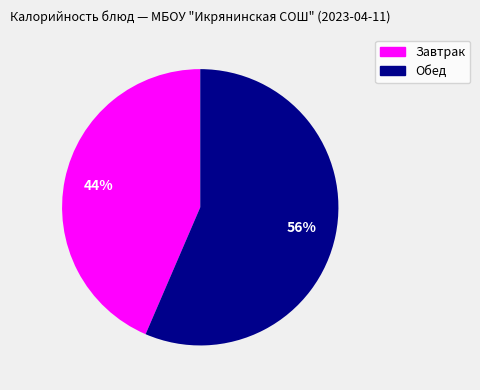

Does any single category account for the majority?

Yes